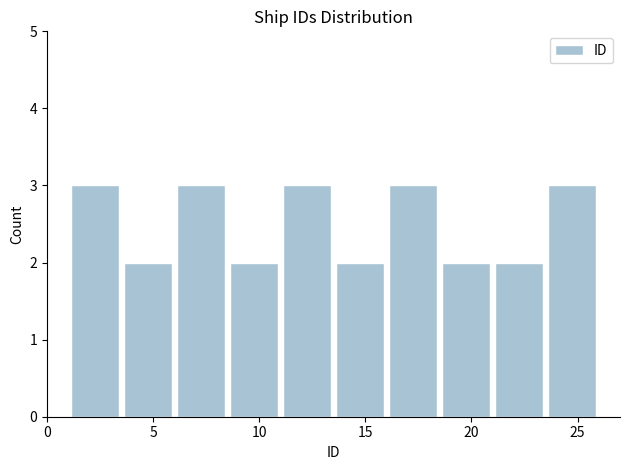

Reading left to right, list every bar in this chart as the range it spans on the x-axis followed by its height. The values are not printed on the chart, so give them approximately, as read against the axis.

1.0 to 3.5: 3
3.5 to 6.0: 2
6.0 to 8.5: 3
8.5 to 11.0: 2
11.0 to 13.5: 3
13.5 to 16.0: 2
16.0 to 18.5: 3
18.5 to 21.0: 2
21.0 to 23.5: 2
23.5 to 26.0: 3